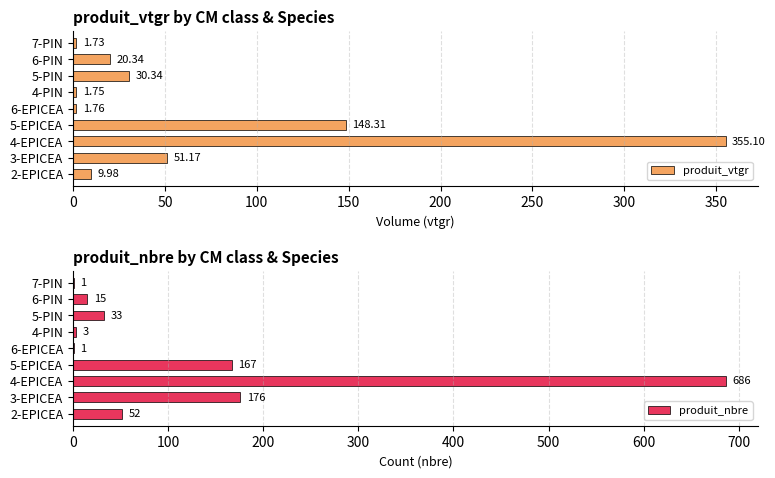

What is the highest value of the produit_nbre series?

686